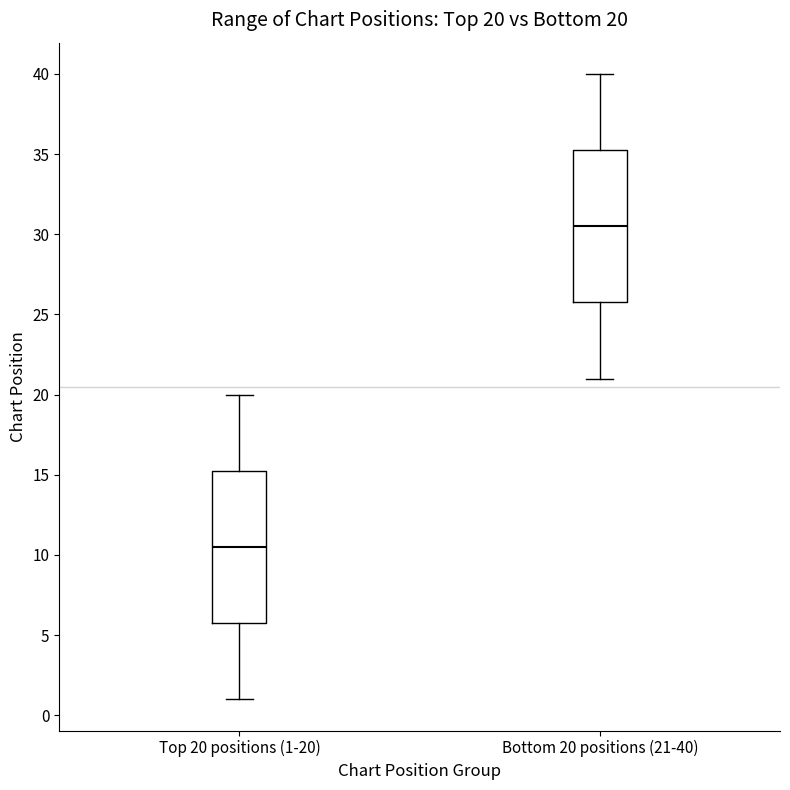

Which box's median line is the lowest?

Top 20 positions (1-20)